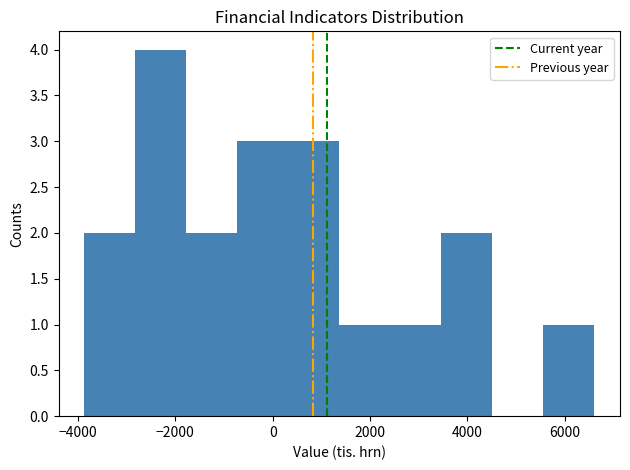

Reading left to right, list every bar in this chart as the range it spans on the x-axis followed by its height. Neither the bar edges nor the heights are printed on the chart, so give them approximately, as read against the axes.

-3800 to -2800: 2
-2800 to -1800: 4
-1800 to -800: 2
-800 to 400: 3
400 to 1400: 3
1400 to 2400: 1
2400 to 3400: 1
3400 to 4600: 2
4600 to 5600: 0
5600 to 6600: 1